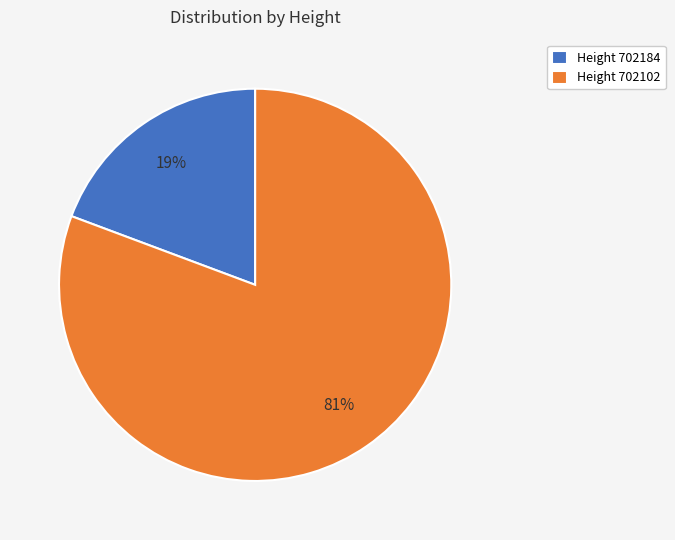

Which category has the biggest portion of the pie?

Height 702102